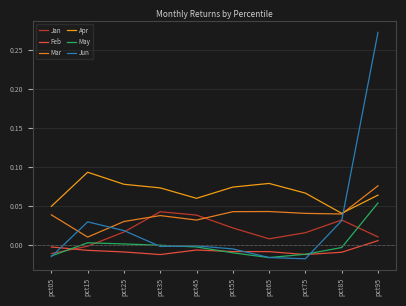

Does the chart have visible grid lines?

Yes